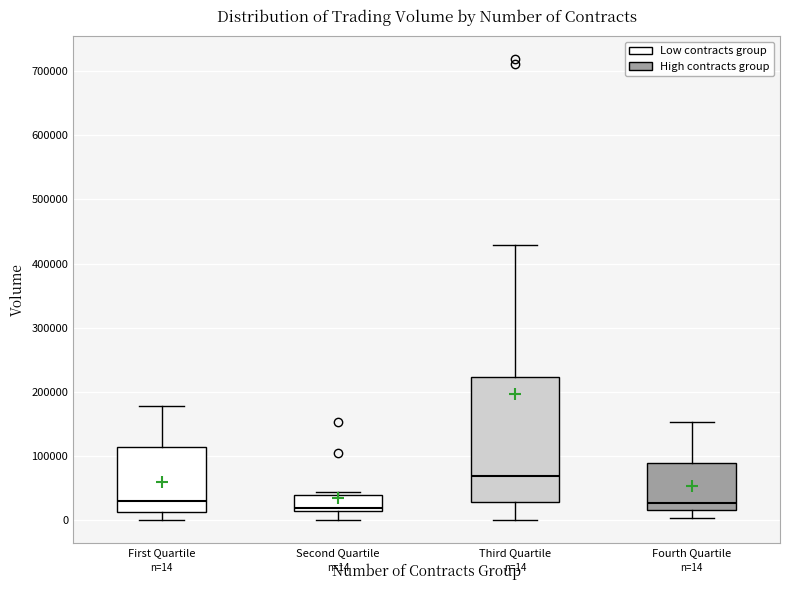

Comparing the boxes themselves (not the whiskers), which one is the tallest?

Third Quartile